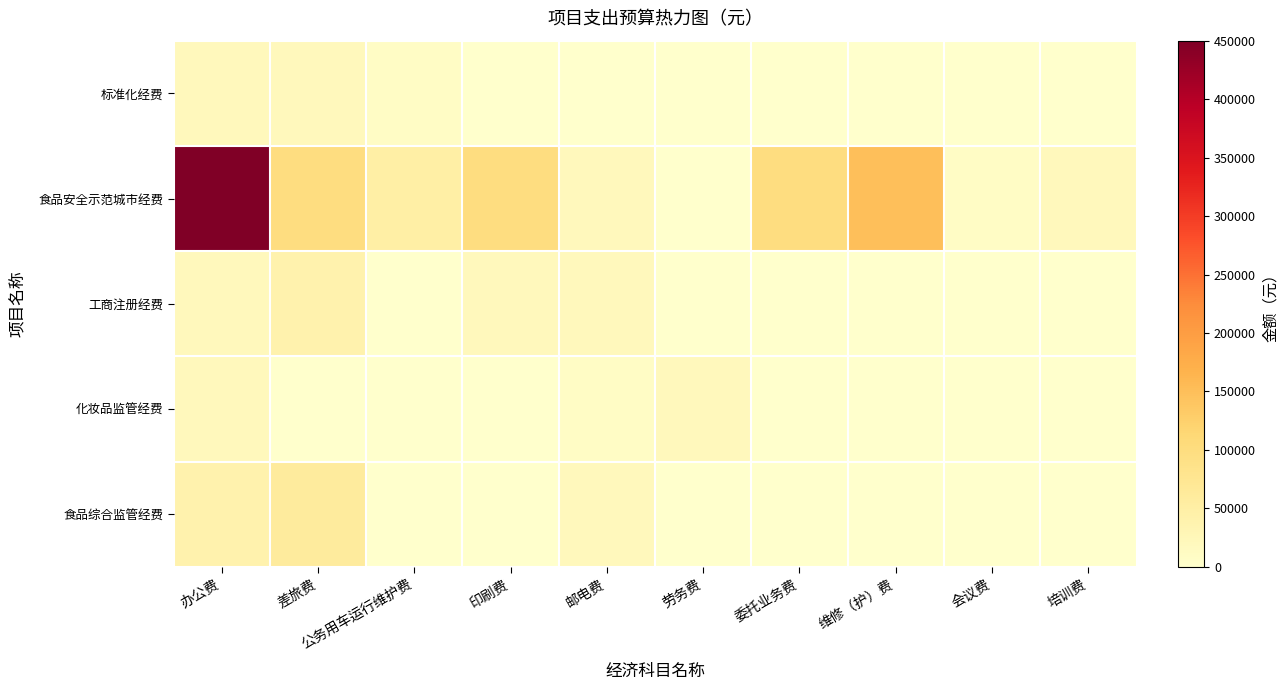

Reading left to right, list all the values displayed in this chart.

标准化经费: 办公费=20000	差旅费=20000	公务用车运行维护费=10000	印刷费=0	邮电费=0	劳务费=0	委托业务费=0	维修（护）费=0	会议费=0	培训费=0
食品安全示范城市经费: 办公费=450000	差旅费=100000	公务用车运行维护费=50000	印刷费=100000	邮电费=20000	劳务费=0	委托业务费=100000	维修（护）费=150000	会议费=10000	培训费=20000
工商注册经费: 办公费=20000	差旅费=40000	公务用车运行维护费=0	印刷费=20000	邮电费=20000	劳务费=0	委托业务费=0	维修（护）费=0	会议费=0	培训费=0
化妆品监管经费: 办公费=20000	差旅费=0	公务用车运行维护费=0	印刷费=0	邮电费=10000	劳务费=20000	委托业务费=0	维修（护）费=0	会议费=0	培训费=0
食品综合监管经费: 办公费=40000	差旅费=60000	公务用车运行维护费=0	印刷费=0	邮电费=20000	劳务费=0	委托业务费=0	维修（护）费=0	会议费=0	培训费=0